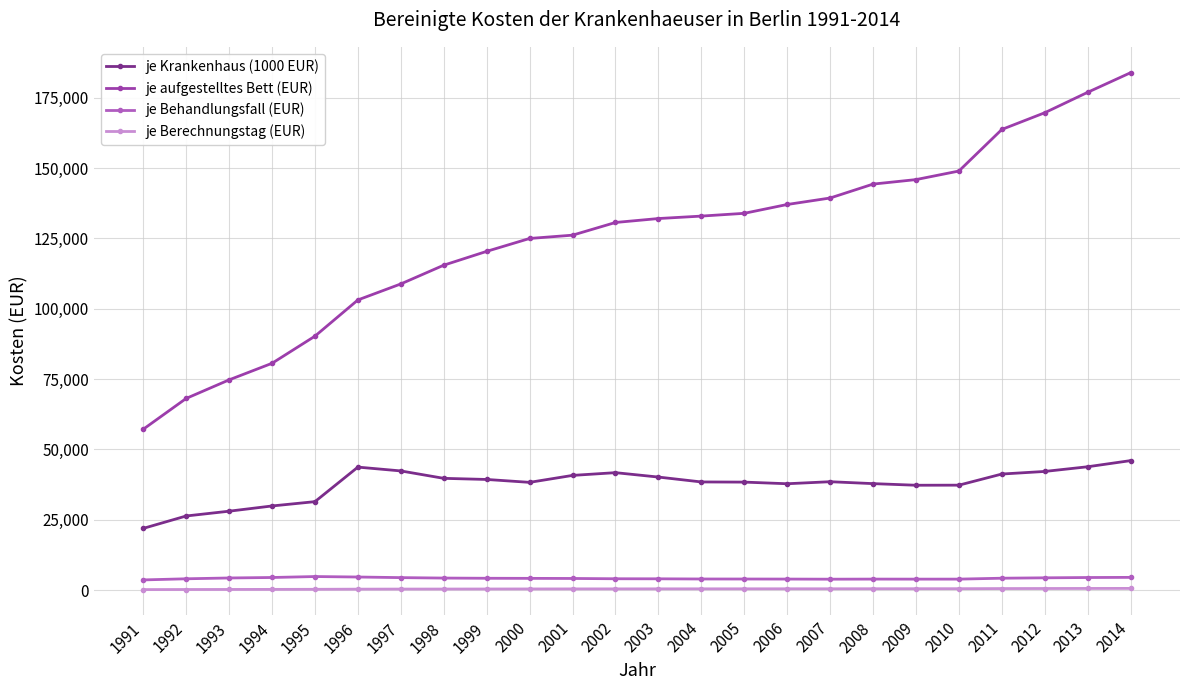

What is the sum of the je Behandlungsfall (EUR) values at 2012 and 1992?

8383.7